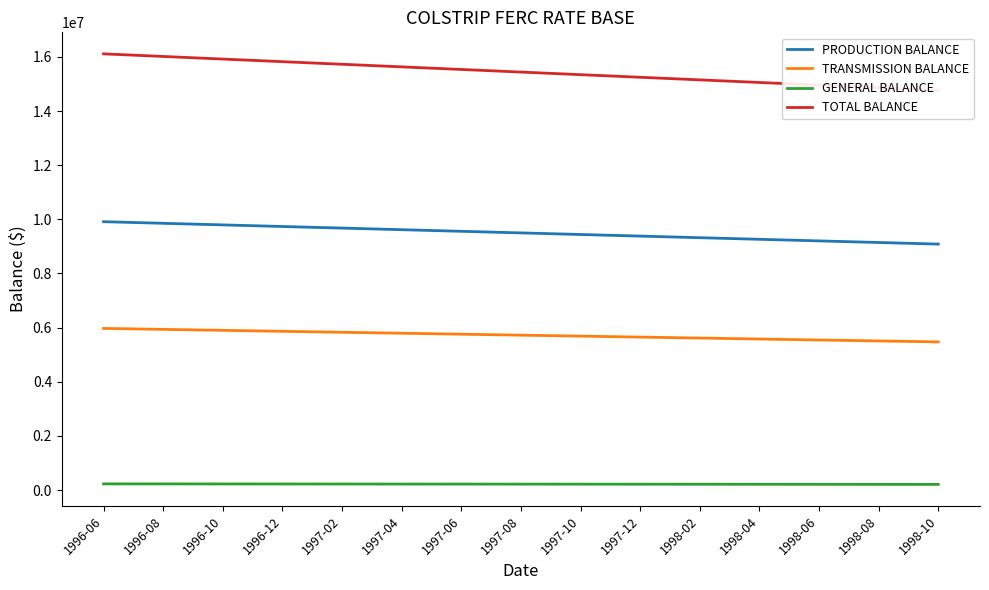

Where does the TRANSMISSION BALANCE series first go above 5721727?

1996-06